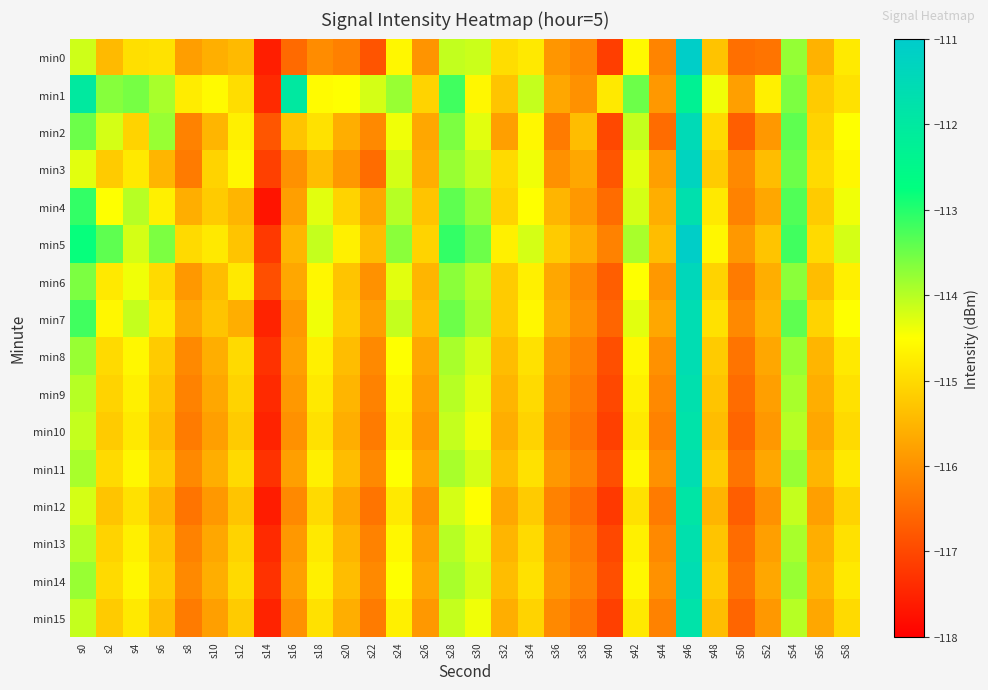

Reading left to right, transcribe all the data shown in this chart.

min0: s0=-114.2	s2=-115.4	s4=-114.9	s6=-114.9	s8=-115.8	s10=-115.6	s12=-115.4	s14=-117.6	s16=-116.5	s18=-116.1	s20=-116.2	s22=-116.8	s24=-114.6	s26=-116.0	s28=-114.1	s30=-114.1	s32=-115.0	s34=-114.8	s36=-115.9	s38=-116.1	s40=-117.1	s42=-114.6	s44=-116.2	s46=-111.1	s48=-115.3	s50=-116.5	s52=-116.4	s54=-113.8	s56=-115.5	s58=-114.8
min1: s0=-112.0	s2=-113.7	s4=-113.6	s6=-113.9	s8=-114.8	s10=-114.6	s12=-115.0	s14=-117.4	s16=-112.0	s18=-114.6	s20=-114.5	s22=-114.2	s24=-113.8	s26=-115.1	s28=-113.2	s30=-114.6	s32=-115.3	s34=-114.1	s36=-115.7	s38=-116.0	s40=-114.8	s42=-113.5	s44=-115.9	s46=-112.3	s48=-114.4	s50=-115.8	s52=-114.7	s54=-113.6	s56=-115.2	s58=-114.9
min2: s0=-113.5	s2=-114.2	s4=-115.1	s6=-113.8	s8=-116.2	s10=-115.5	s12=-114.7	s14=-116.8	s16=-115.3	s18=-114.9	s20=-115.6	s22=-116.1	s24=-114.4	s26=-115.7	s28=-113.6	s30=-114.3	s32=-115.8	s34=-114.6	s36=-116.3	s38=-115.4	s40=-117.0	s42=-114.1	s44=-116.5	s46=-111.5	s48=-115.0	s50=-116.7	s52=-115.9	s54=-113.4	s56=-115.1	s58=-114.5
min3: s0=-114.3	s2=-115.2	s4=-114.8	s6=-115.5	s8=-116.3	s10=-115.1	s12=-114.6	s14=-117.1	s16=-116.0	s18=-115.4	s20=-115.9	s22=-116.5	s24=-114.2	s26=-115.6	s28=-113.8	s30=-114.1	s32=-115.0	s34=-114.4	s36=-116.0	s38=-115.7	s40=-116.8	s42=-114.3	s44=-115.8	s46=-111.3	s48=-115.2	s50=-116.1	s52=-115.4	s54=-113.5	s56=-115.0	s58=-114.6
min4: s0=-113.1	s2=-114.5	s4=-114.0	s6=-114.7	s8=-115.6	s10=-115.2	s12=-115.5	s14=-117.7	s16=-115.8	s18=-114.3	s20=-115.1	s22=-115.7	s24=-114.0	s26=-115.3	s28=-113.4	s30=-113.8	s32=-115.1	s34=-114.5	s36=-115.5	s38=-115.9	s40=-116.5	s42=-114.2	s44=-115.6	s46=-111.7	s48=-114.8	s50=-116.2	s52=-115.7	s54=-113.3	s56=-115.2	s58=-114.4
min5: s0=-112.8	s2=-113.4	s4=-114.2	s6=-113.6	s8=-115.0	s10=-114.8	s12=-115.3	s14=-117.2	s16=-115.5	s18=-114.1	s20=-114.7	s22=-115.4	s24=-113.7	s26=-115.1	s28=-113.1	s30=-113.5	s32=-114.7	s34=-114.2	s36=-115.2	s38=-115.6	s40=-116.2	s42=-113.9	s44=-115.4	s46=-111.1	s48=-114.6	s50=-115.9	s52=-115.3	s54=-113.2	s56=-115.0	s58=-114.2
min6: s0=-113.6	s2=-114.8	s4=-114.4	s6=-115.0	s8=-115.9	s10=-115.4	s12=-114.8	s14=-116.9	s16=-115.7	s18=-114.6	s20=-115.3	s22=-116.0	s24=-114.3	s26=-115.5	s28=-113.7	s30=-114.0	s32=-115.2	s34=-114.7	s36=-115.7	s38=-116.1	s40=-116.7	s42=-114.5	s44=-115.9	s46=-111.4	s48=-115.1	s50=-116.3	s52=-115.6	s54=-113.7	s56=-115.4	s58=-114.7
min7: s0=-113.2	s2=-114.6	s4=-114.1	s6=-114.8	s8=-115.7	s10=-115.3	s12=-115.6	s14=-117.5	s16=-115.9	s18=-114.4	s20=-115.2	s22=-115.8	s24=-114.1	s26=-115.4	s28=-113.5	s30=-113.9	s32=-115.2	s34=-114.6	s36=-115.6	s38=-116.0	s40=-116.6	s42=-114.3	s44=-115.7	s46=-111.6	s48=-114.9	s50=-116.1	s52=-115.5	s54=-113.4	s56=-115.1	s58=-114.5
min8: s0=-113.8	s2=-115.0	s4=-114.6	s6=-115.2	s8=-116.1	s10=-115.6	s12=-115.0	s14=-117.3	s16=-115.8	s18=-114.7	s20=-115.4	s22=-116.1	s24=-114.5	s26=-115.7	s28=-113.9	s30=-114.2	s32=-115.4	s34=-114.9	s36=-115.9	s38=-116.2	s40=-116.9	s42=-114.6	s44=-116.0	s46=-111.6	s48=-115.2	s50=-116.4	s52=-115.7	s54=-113.8	s56=-115.5	s58=-114.8
min9: s0=-114.0	s2=-115.1	s4=-114.7	s6=-115.3	s8=-116.2	s10=-115.7	s12=-115.1	s14=-117.4	s16=-115.9	s18=-114.8	s20=-115.5	s22=-116.2	s24=-114.6	s26=-115.8	s28=-114.0	s30=-114.3	s32=-115.5	s34=-115.0	s36=-116.0	s38=-116.3	s40=-117.0	s42=-114.7	s44=-116.1	s46=-111.7	s48=-115.3	s50=-116.5	s52=-115.8	s54=-113.9	s56=-115.6	s58=-114.9
min10: s0=-114.1	s2=-115.2	s4=-114.8	s6=-115.4	s8=-116.3	s10=-115.8	s12=-115.2	s14=-117.5	s16=-116.0	s18=-114.9	s20=-115.6	s22=-116.3	s24=-114.7	s26=-115.9	s28=-114.1	s30=-114.4	s32=-115.6	s34=-115.1	s36=-116.1	s38=-116.4	s40=-117.1	s42=-114.8	s44=-116.2	s46=-111.8	s48=-115.4	s50=-116.6	s52=-115.9	s54=-114.0	s56=-115.7	s58=-115.0
min11: s0=-113.9	s2=-115.0	s4=-114.6	s6=-115.2	s8=-116.1	s10=-115.6	s12=-115.0	s14=-117.3	s16=-115.8	s18=-114.7	s20=-115.4	s22=-116.1	s24=-114.5	s26=-115.7	s28=-113.9	s30=-114.2	s32=-115.4	s34=-114.9	s36=-115.9	s38=-116.2	s40=-116.9	s42=-114.6	s44=-116.0	s46=-111.6	s48=-115.2	s50=-116.4	s52=-115.7	s54=-113.8	s56=-115.5	s58=-114.8
min12: s0=-114.2	s2=-115.3	s4=-114.9	s6=-115.5	s8=-116.4	s10=-115.9	s12=-115.3	s14=-117.6	s16=-116.1	s18=-115.0	s20=-115.7	s22=-116.4	s24=-114.8	s26=-116.0	s28=-114.2	s30=-114.5	s32=-115.7	s34=-115.2	s36=-116.2	s38=-116.5	s40=-117.2	s42=-114.9	s44=-116.3	s46=-111.9	s48=-115.5	s50=-116.7	s52=-116.0	s54=-114.1	s56=-115.8	s58=-115.1
min13: s0=-114.0	s2=-115.1	s4=-114.7	s6=-115.3	s8=-116.2	s10=-115.7	s12=-115.1	s14=-117.4	s16=-115.9	s18=-114.8	s20=-115.5	s22=-116.2	s24=-114.6	s26=-115.8	s28=-114.0	s30=-114.3	s32=-115.5	s34=-115.0	s36=-116.0	s38=-116.3	s40=-117.0	s42=-114.7	s44=-116.1	s46=-111.7	s48=-115.3	s50=-116.5	s52=-115.8	s54=-113.9	s56=-115.6	s58=-114.9
min14: s0=-113.8	s2=-115.0	s4=-114.6	s6=-115.2	s8=-116.1	s10=-115.6	s12=-115.0	s14=-117.3	s16=-115.8	s18=-114.7	s20=-115.4	s22=-116.1	s24=-114.5	s26=-115.7	s28=-113.9	s30=-114.2	s32=-115.4	s34=-114.9	s36=-115.9	s38=-116.2	s40=-116.9	s42=-114.6	s44=-116.0	s46=-111.6	s48=-115.2	s50=-116.4	s52=-115.7	s54=-113.8	s56=-115.5	s58=-114.8
min15: s0=-114.1	s2=-115.2	s4=-114.8	s6=-115.4	s8=-116.3	s10=-115.8	s12=-115.2	s14=-117.5	s16=-116.0	s18=-114.9	s20=-115.6	s22=-116.3	s24=-114.7	s26=-115.9	s28=-114.1	s30=-114.4	s32=-115.6	s34=-115.1	s36=-116.1	s38=-116.4	s40=-117.1	s42=-114.8	s44=-116.2	s46=-111.8	s48=-115.4	s50=-116.6	s52=-115.9	s54=-114.0	s56=-115.7	s58=-115.0